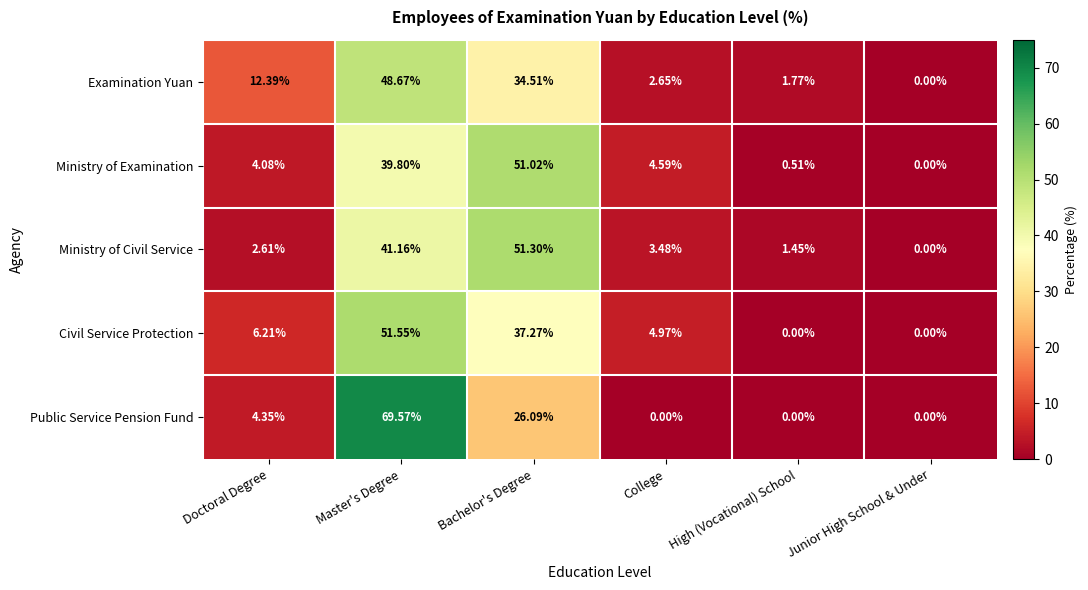

What is the maximum value shown in the chart?

69.6